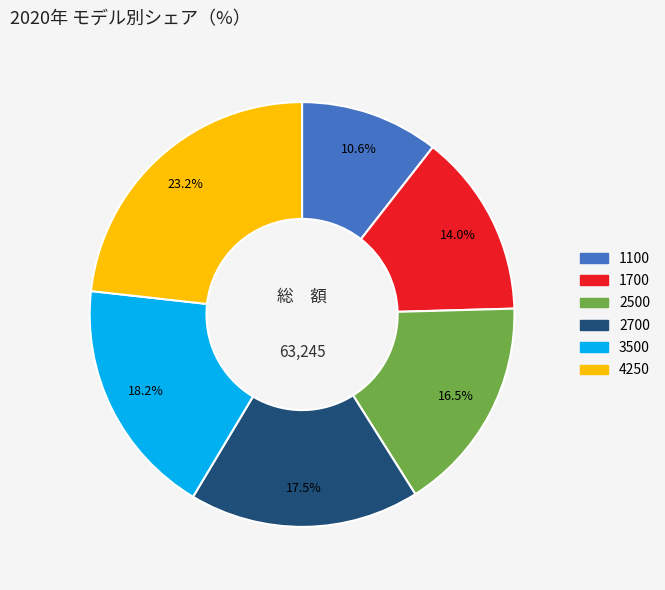

To the nearest percent, what percentage of the pie is 3500?

18%